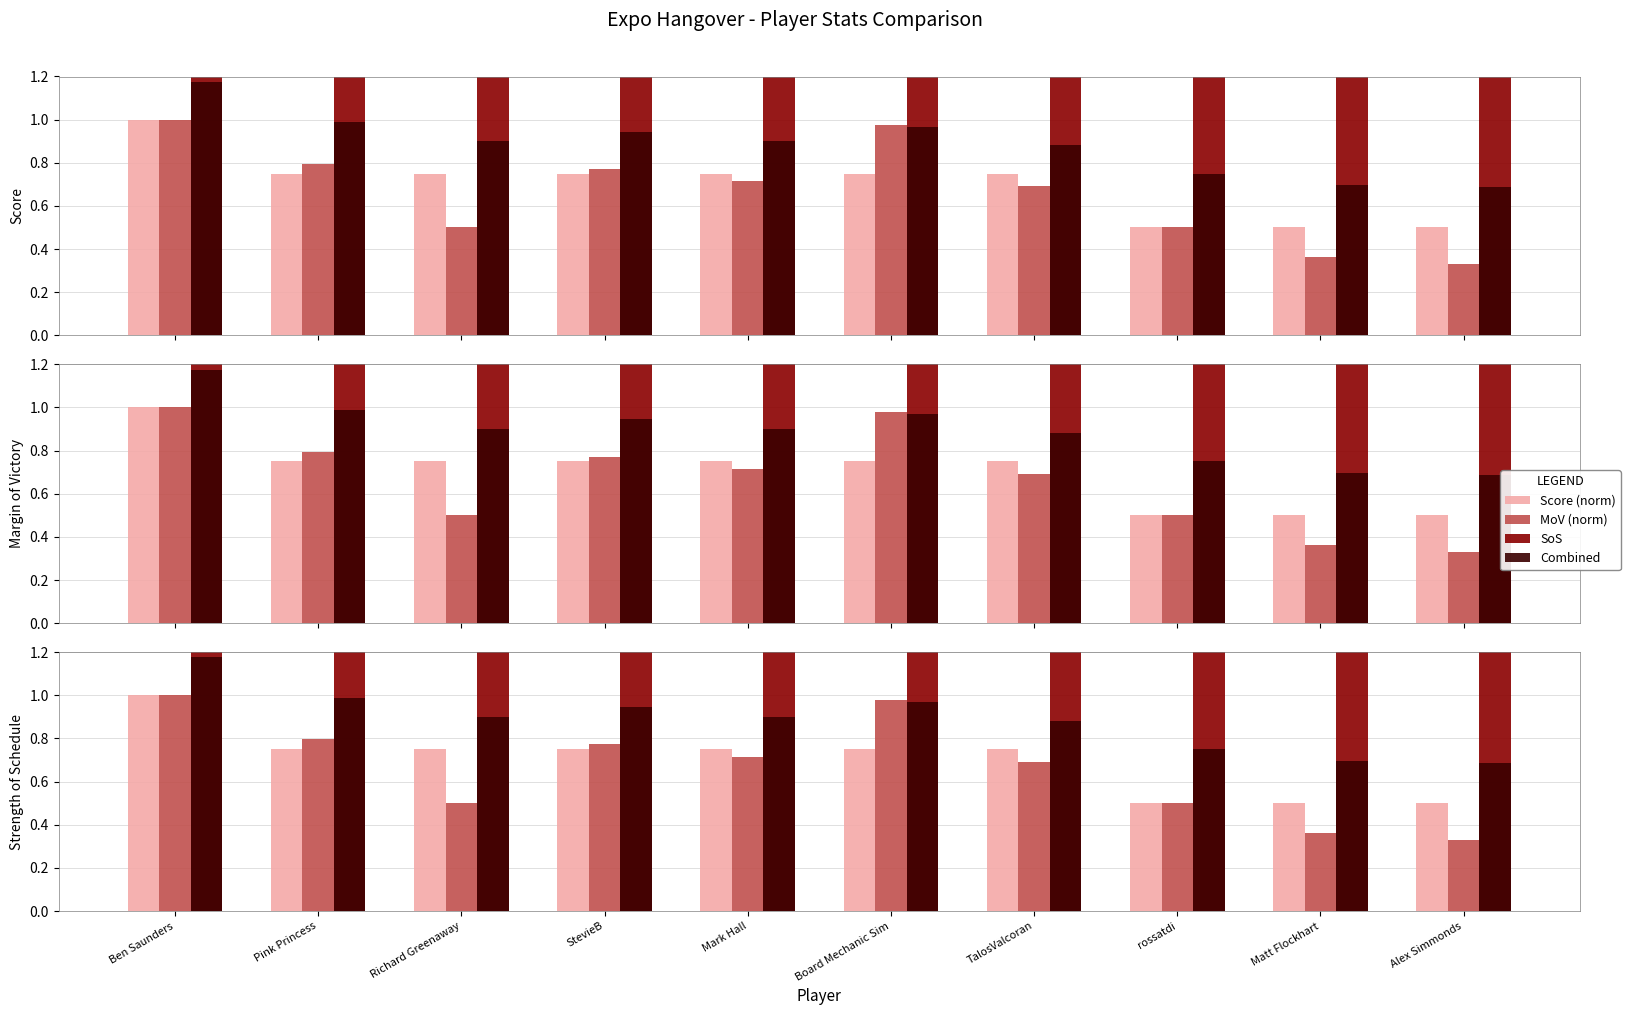

What is the value of the MoV (norm) bar at the 7th from the left?

0.7